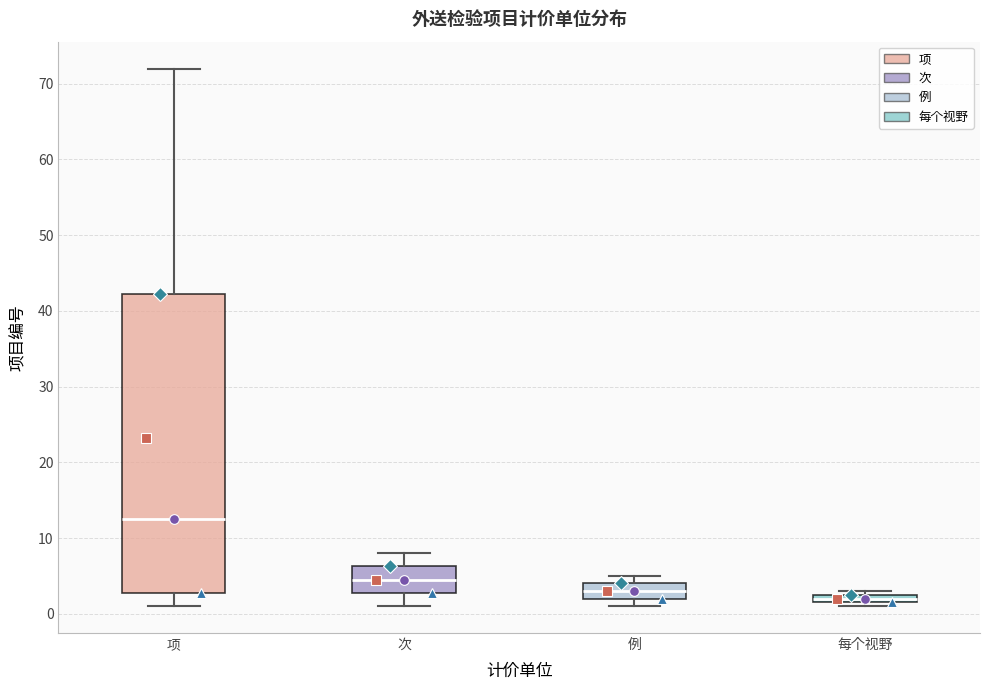

Which box's median line is the lowest?

每个视野